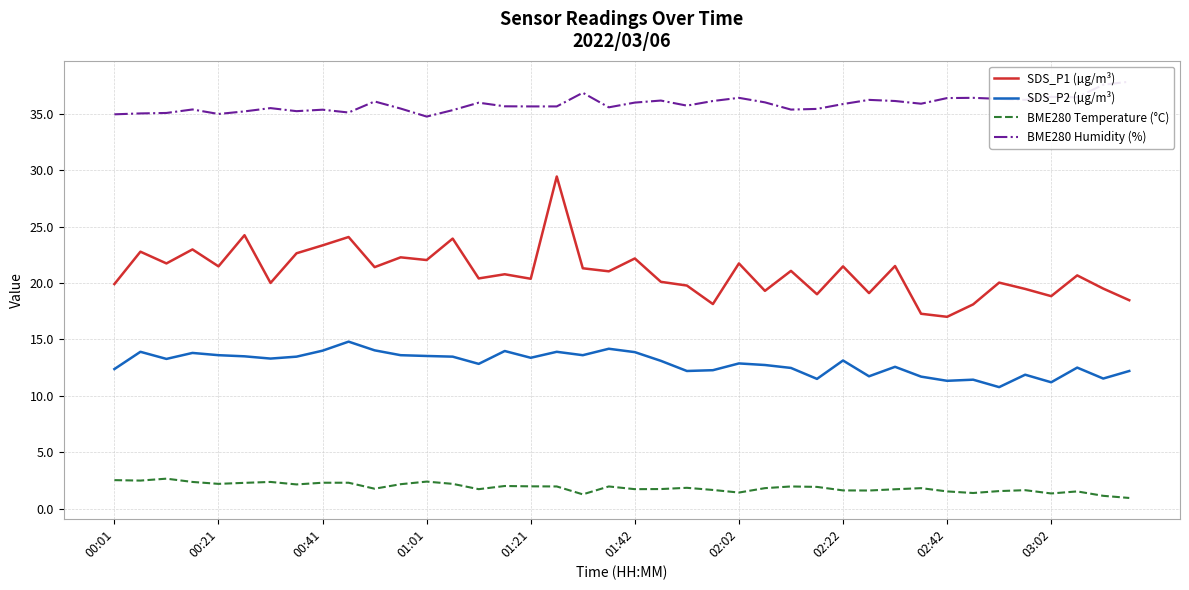

True or false: BME280 Temperature (°C) and SDS_P2 (µg/m³) intersect in this chart.

False